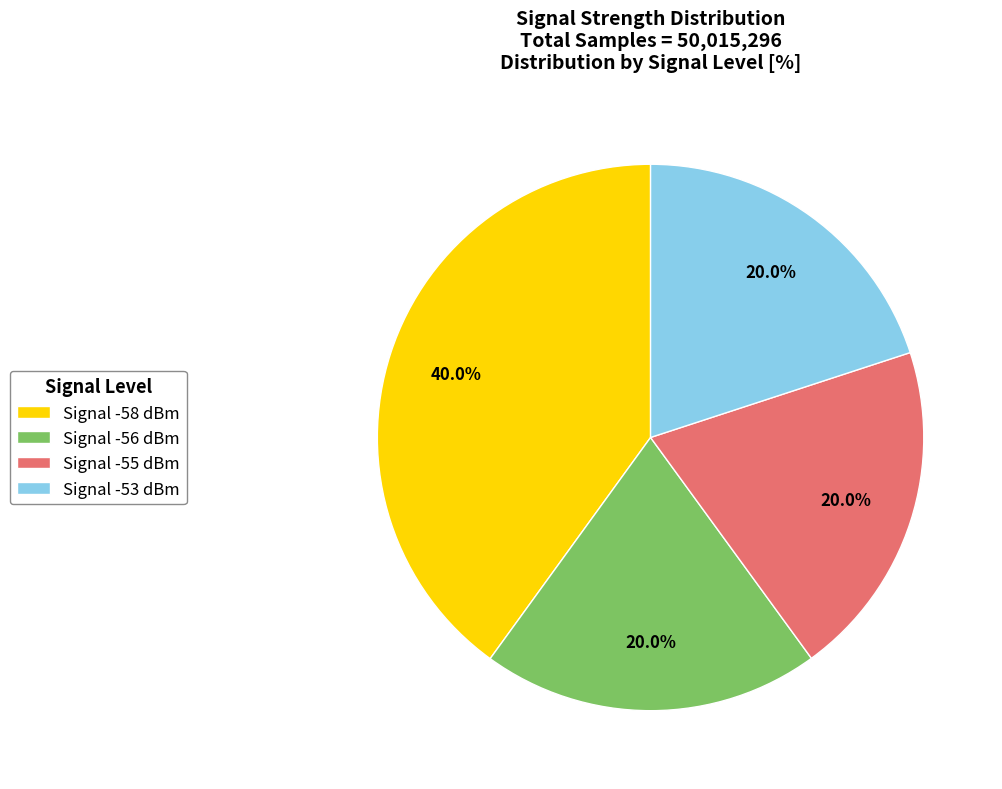

Which has a higher value, Signal -56 dBm or Signal -58 dBm?

Signal -58 dBm